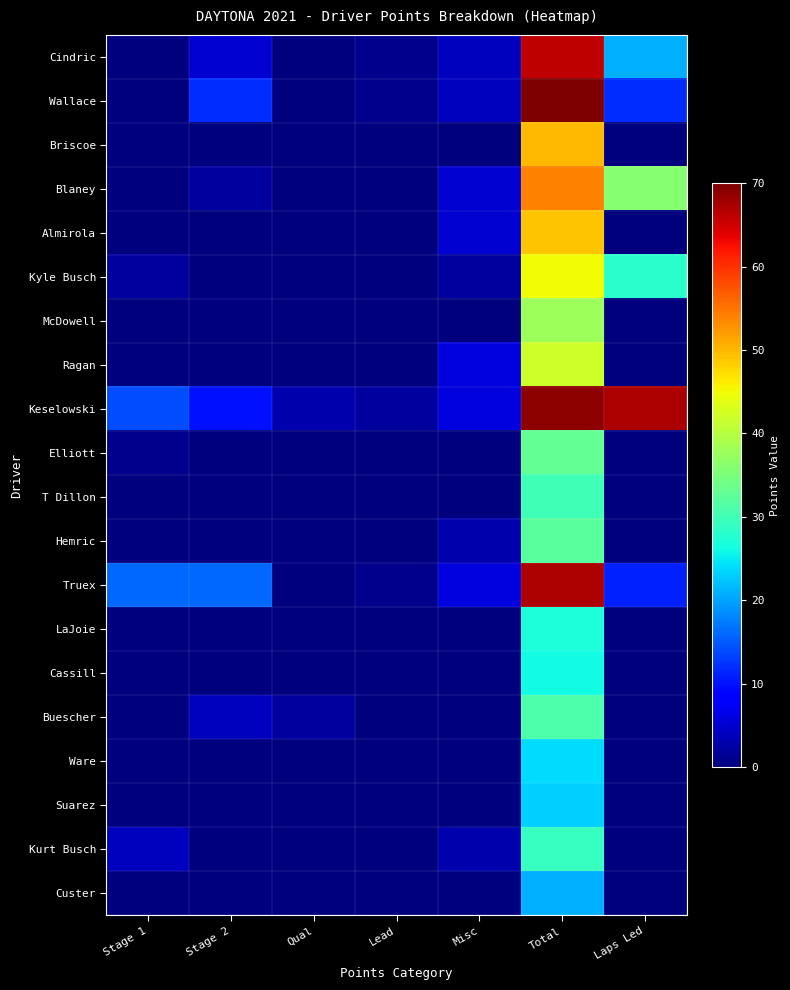

Reading left to right, extract all data points from this chart.

Cindric: Stage 1=0	Stage 2=5	Qual=0	Lead=1	Misc=4	Total=66	Laps Led=21
Wallace: Stage 1=0	Stage 2=12	Qual=0	Lead=1	Misc=4	Total=70	Laps Led=12
Briscoe: Stage 1=0	Stage 2=0	Qual=0	Lead=0	Misc=0	Total=50	Laps Led=0
Blaney: Stage 1=0	Stage 2=2	Qual=0	Lead=0	Misc=5	Total=54	Laps Led=36
Almirola: Stage 1=0	Stage 2=0	Qual=0	Lead=0	Misc=5	Total=49	Laps Led=0
Kyle Busch: Stage 1=2	Stage 2=0	Qual=0	Lead=0	Misc=2	Total=45	Laps Led=28
McDowell: Stage 1=0	Stage 2=0	Qual=0	Lead=0	Misc=0	Total=38	Laps Led=0
Ragan: Stage 1=0	Stage 2=0	Qual=0	Lead=0	Misc=6	Total=42	Laps Led=0
Keselowski: Stage 1=14	Stage 2=10	Qual=3	Lead=2	Misc=6	Total=69	Laps Led=67
Elliott: Stage 1=1	Stage 2=0	Qual=0	Lead=0	Misc=0	Total=33	Laps Led=0
T Dillon: Stage 1=0	Stage 2=0	Qual=0	Lead=0	Misc=0	Total=30	Laps Led=0
Hemric: Stage 1=0	Stage 2=0	Qual=0	Lead=0	Misc=3	Total=32	Laps Led=0
Truex: Stage 1=16	Stage 2=16	Qual=0	Lead=1	Misc=6	Total=67	Laps Led=11
LaJoie: Stage 1=0	Stage 2=0	Qual=0	Lead=0	Misc=0	Total=27	Laps Led=0
Cassill: Stage 1=0	Stage 2=0	Qual=0	Lead=0	Misc=0	Total=26	Laps Led=0
Buescher: Stage 1=0	Stage 2=4	Qual=2	Lead=0	Misc=0	Total=31	Laps Led=0
Ware: Stage 1=0	Stage 2=0	Qual=0	Lead=0	Misc=0	Total=24	Laps Led=0
Suarez: Stage 1=0	Stage 2=0	Qual=0	Lead=0	Misc=0	Total=23	Laps Led=0
Kurt Busch: Stage 1=4	Stage 2=0	Qual=0	Lead=0	Misc=3	Total=29	Laps Led=0
Custer: Stage 1=0	Stage 2=0	Qual=0	Lead=0	Misc=0	Total=21	Laps Led=0